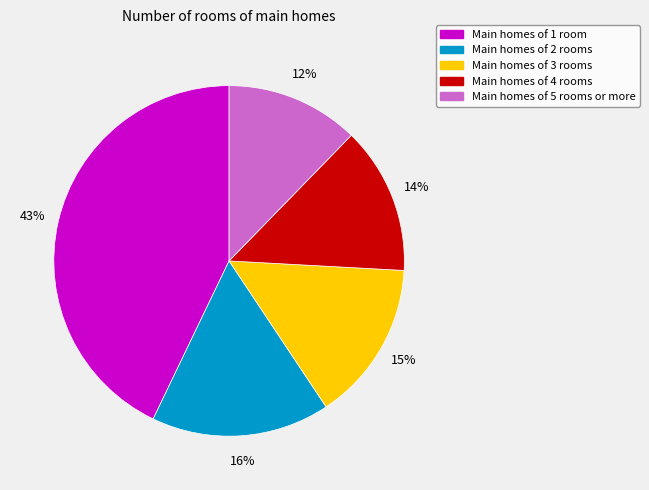

To the nearest percent, what is the average slice percentage?

20%